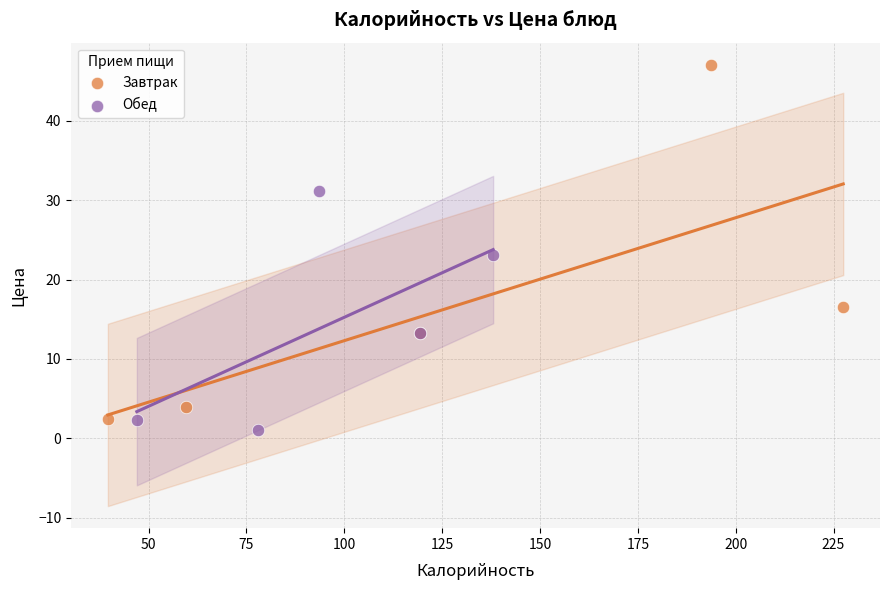

Which series contains the lowest Y value?

Обед